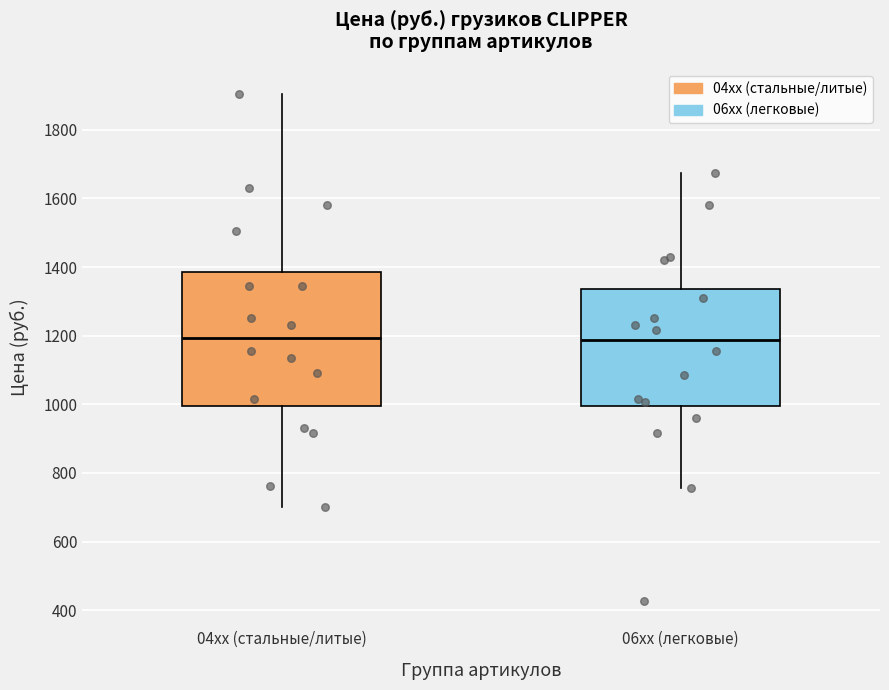

Reading left to right, read every box against the y-axis: the position of its median line, the range the box covers, and the ends of its whiskers. The values are not printed on the chart, so give them approximately, as read against the axis.

04xx (стальные/литые): median 1200, box 1000 to 1380, whiskers 700 to 1900
06xx (легковые): median 1180, box 1000 to 1340, whiskers 760 to 1680